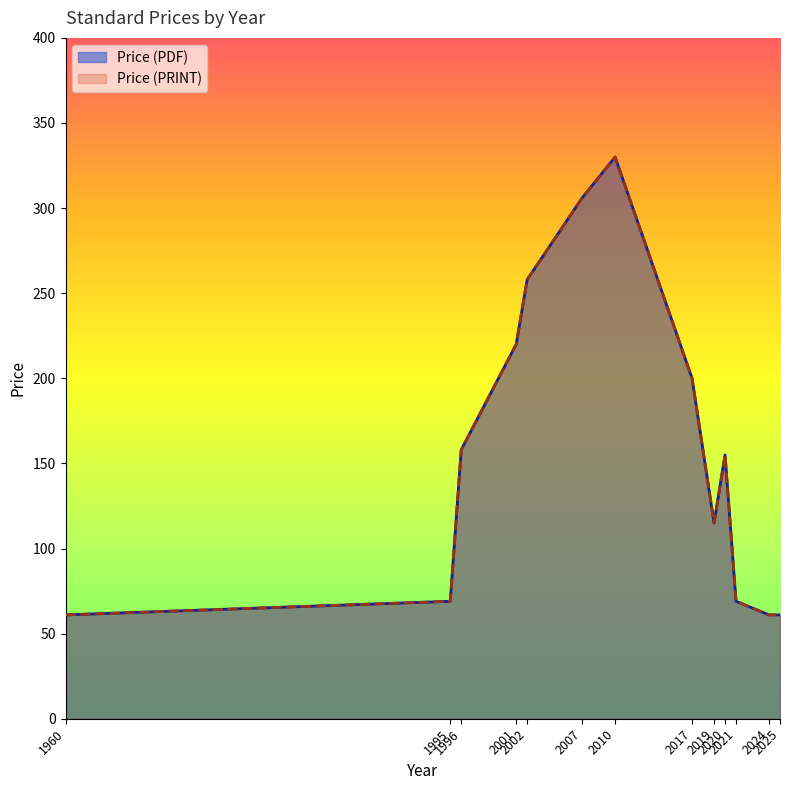

What are all the series names shown in the legend?

Price (PDF), Price (PRINT)